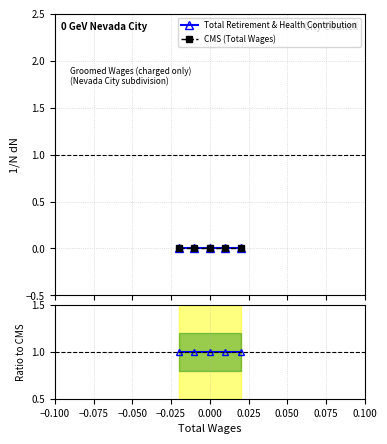

Is it true that Ratio to CMS equals 1 at 0.000?

False